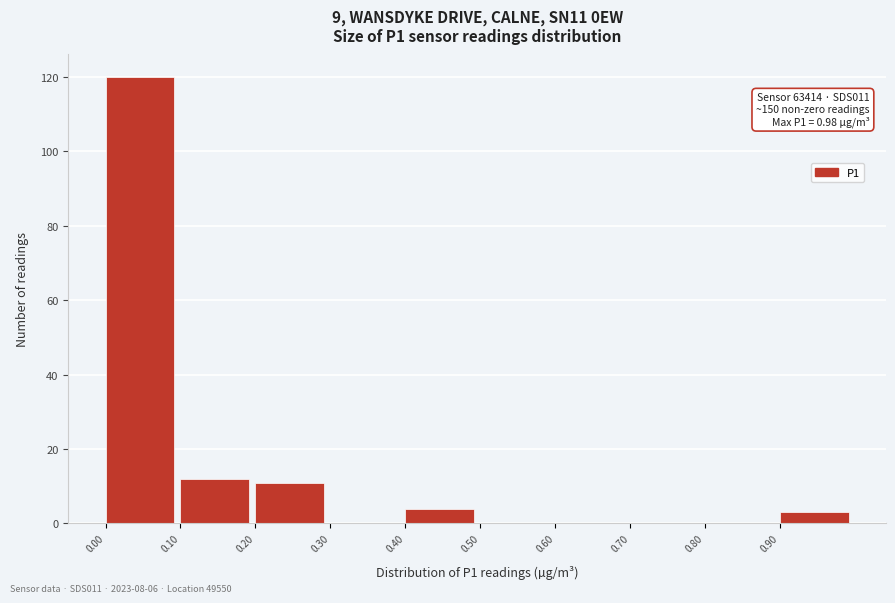

Over which range of the x-axis is the bar tallest?

0.0 to 0.1